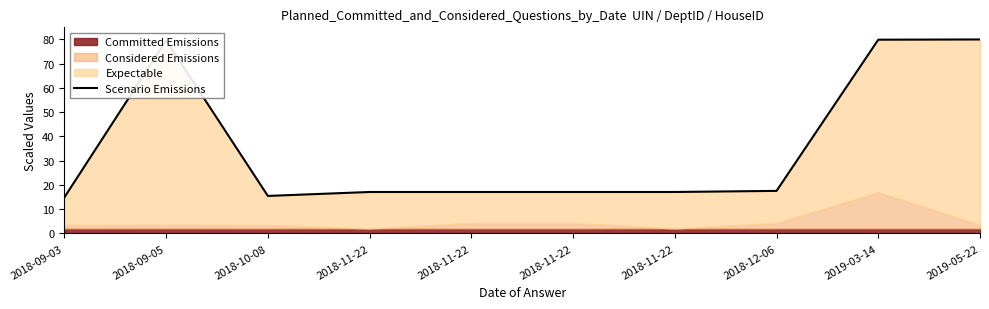

At which category does the data reach its first local valley?

2018-10-08